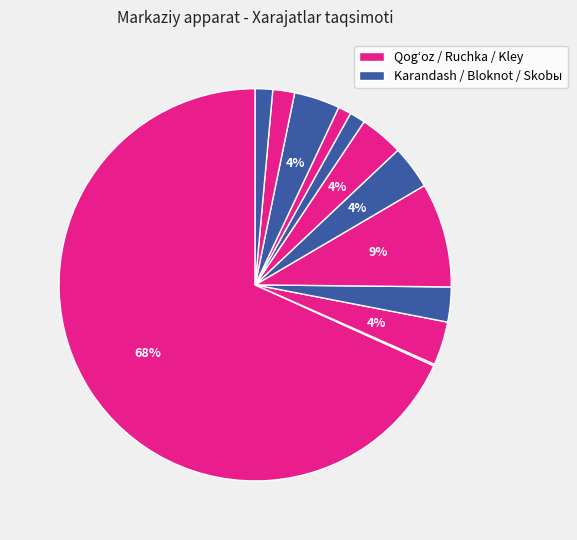

How many slices are in this pie chart?

12